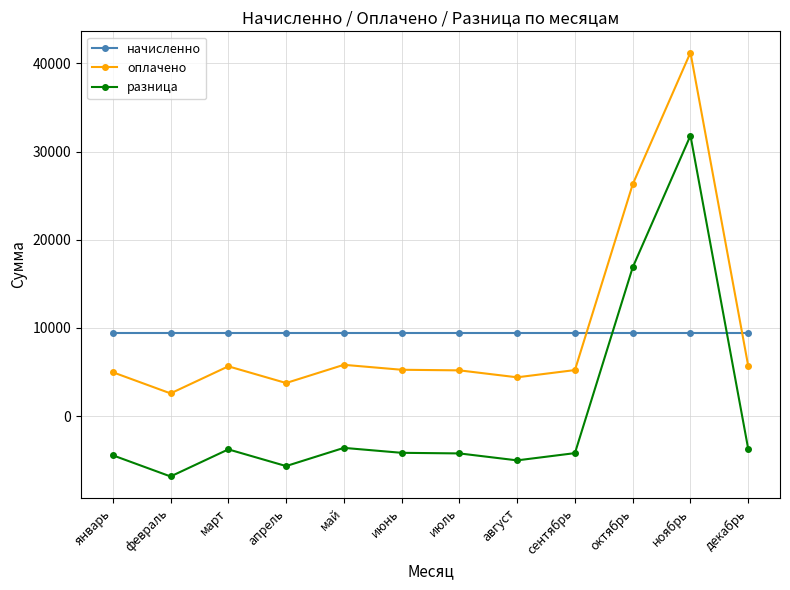

What is the difference between the maximum and minimum values in the разница series?

38633.5